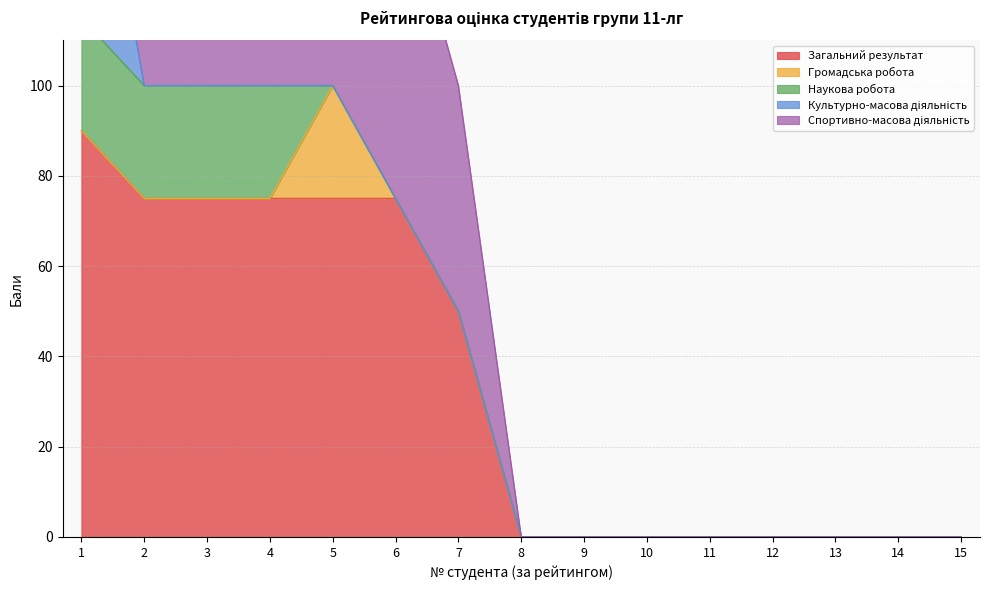

True or false: Спортивно-масова діяльність and Громадська робота cross at least once.

False